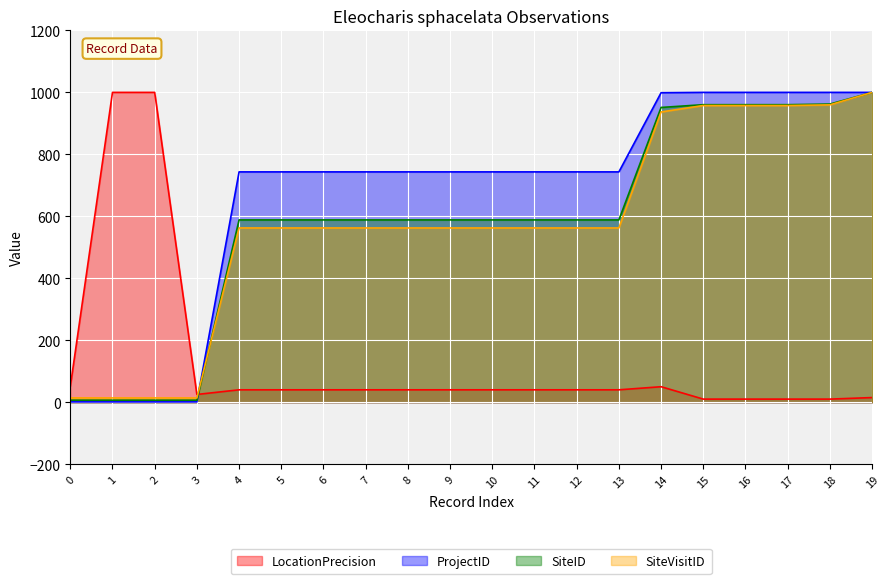

What is the greatest value displayed?

1000.0